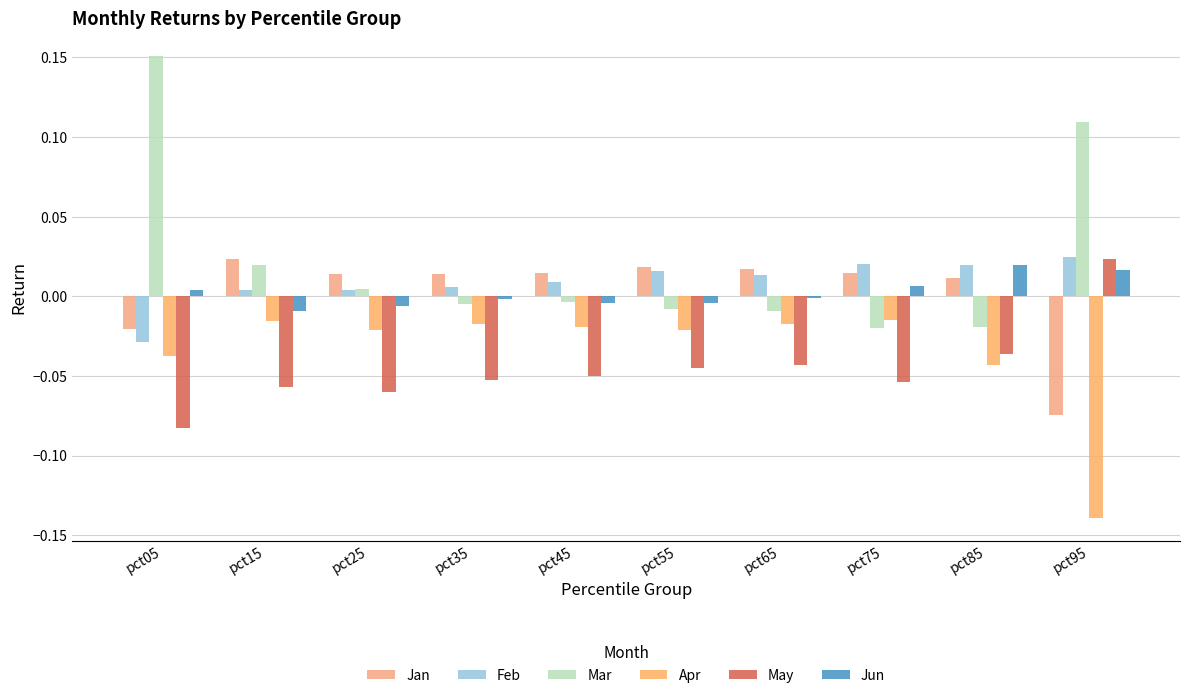

At which category is the sum across all series the highest?

pct05